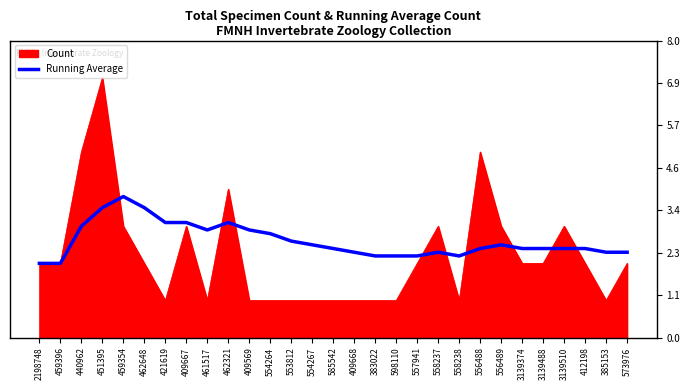

True or false: Running Average has a value of 2.6 at 553812.

True